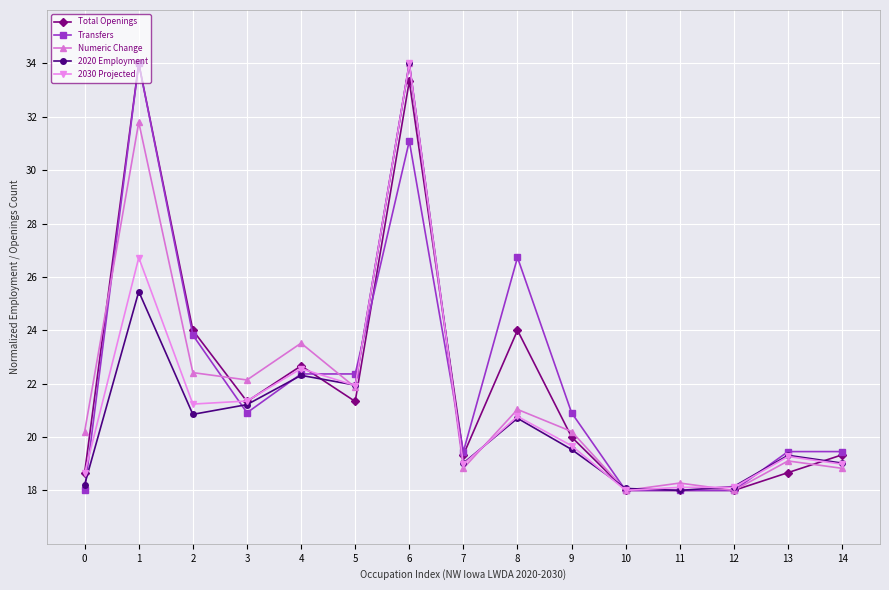

The value of Total Openings at 7 is 7.3. True or false?

False